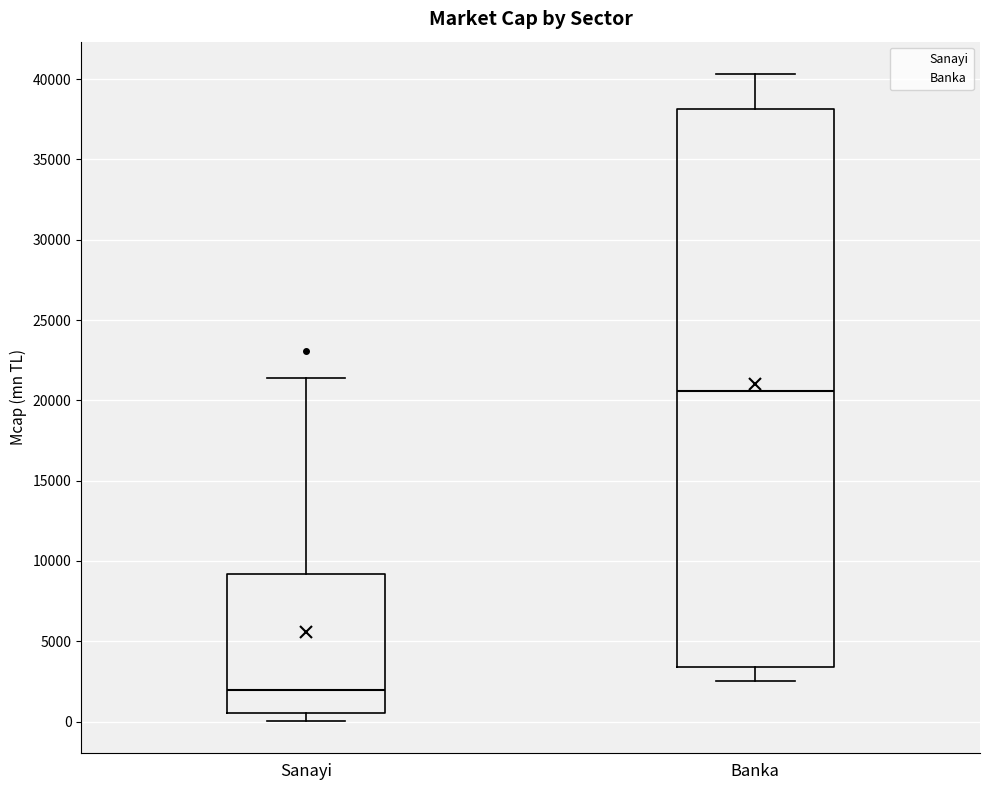

Which box is the tallest, from its lower edge to its upper edge?

Banka